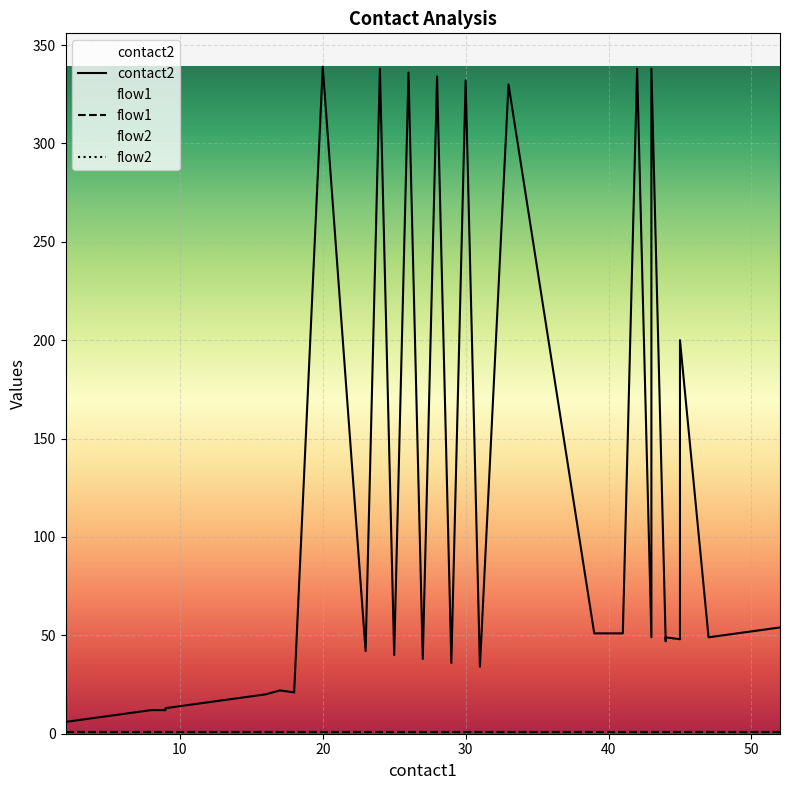

What is the value of the flow1 point at the 1st from the left?

1